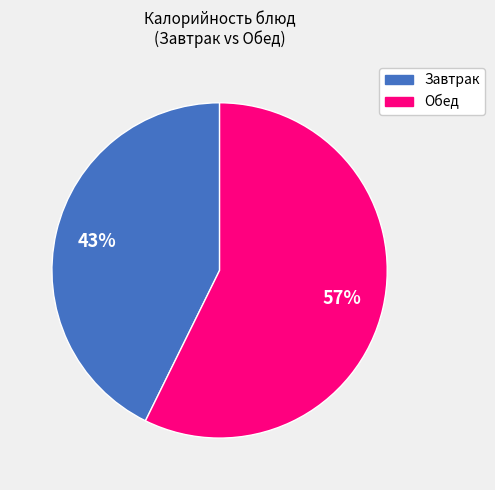

Is there any slice that represents more than half of the pie?

Yes